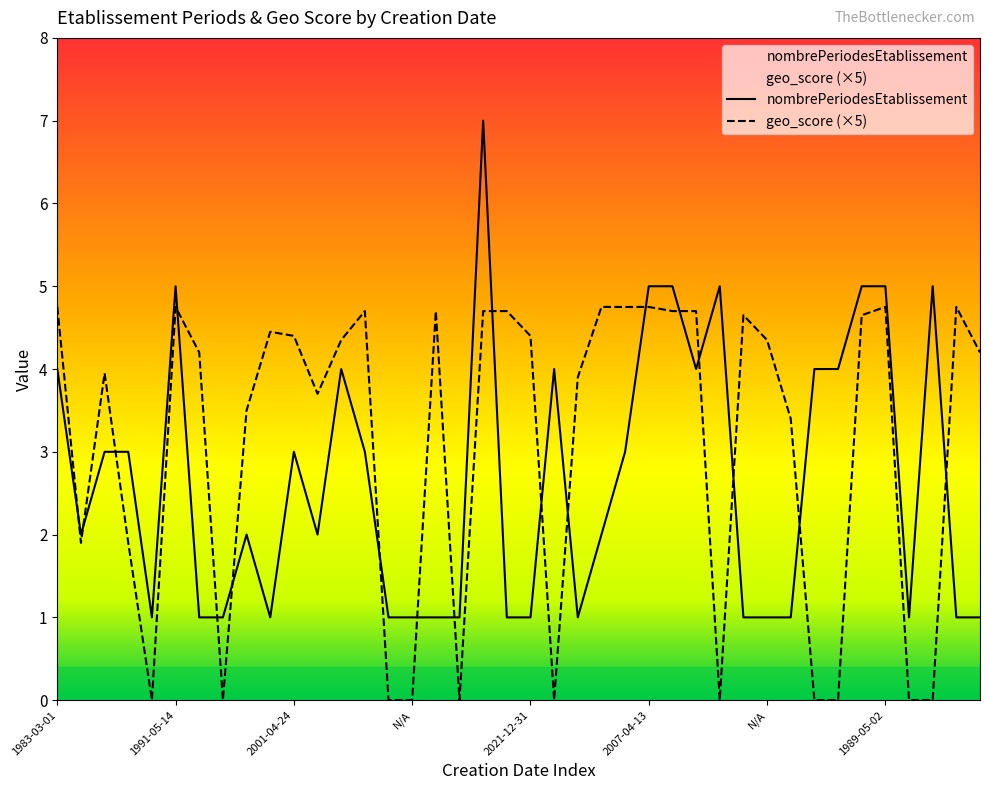

What is the label of the 13th point from the left?

1900-01-01